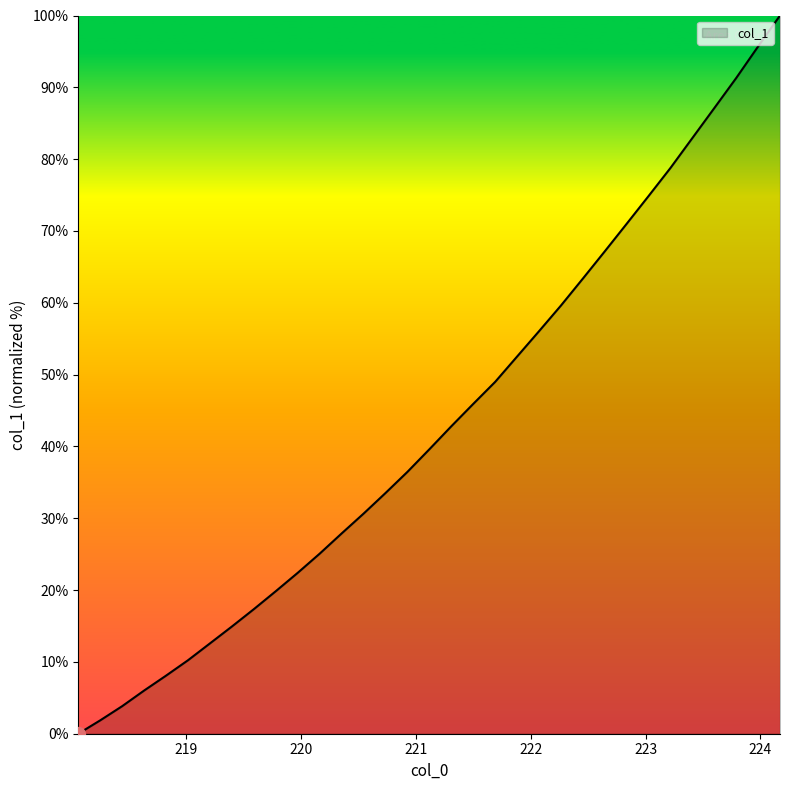

What is the difference between the maximum and minimum values?

100.0